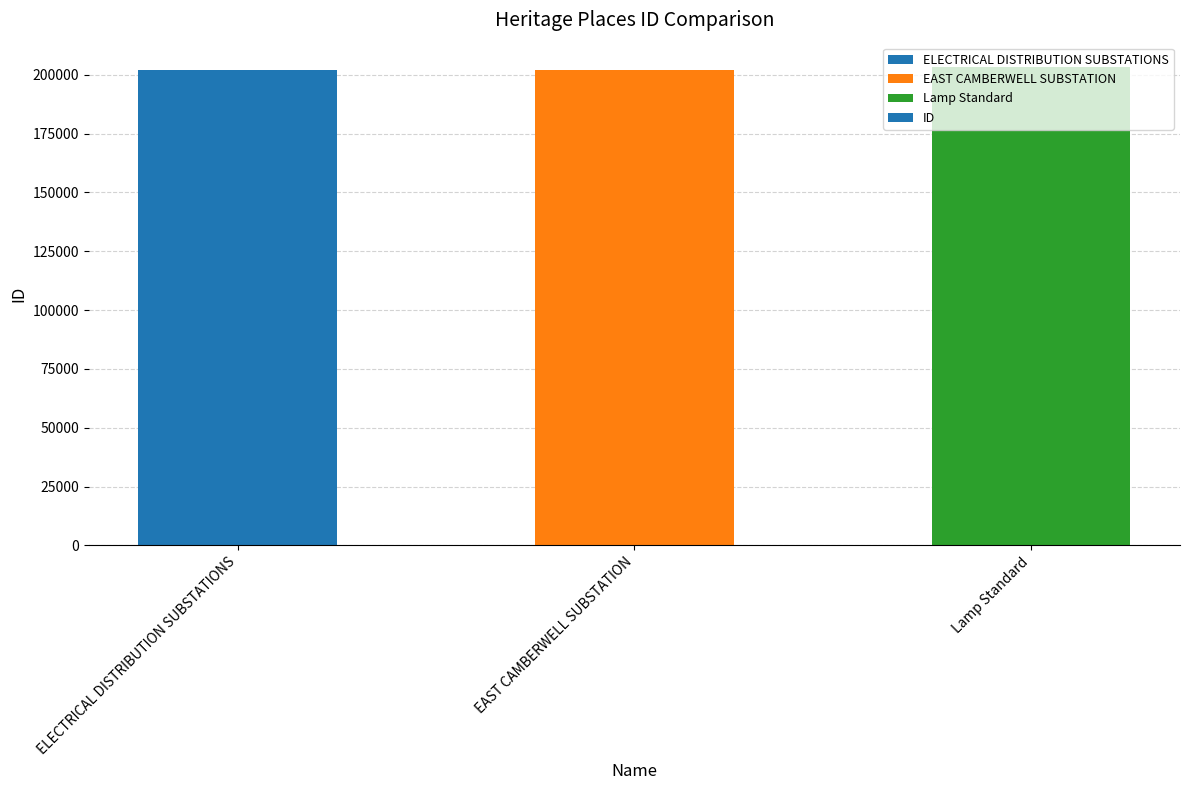

Approximately how many times larger is the value at Lamp Standard compared to EAST CAMBERWELL SUBSTATION?

1.0